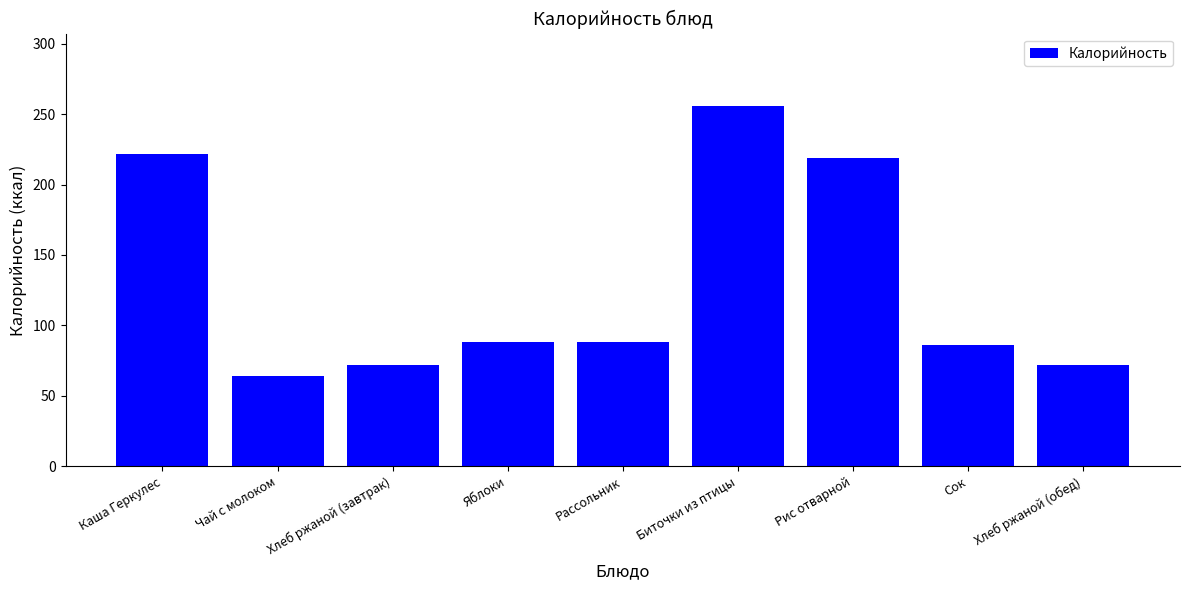

Approximately how many times larger is the value at Каша Геркулес compared to Хлеб ржаной (завтрак)?

3.1